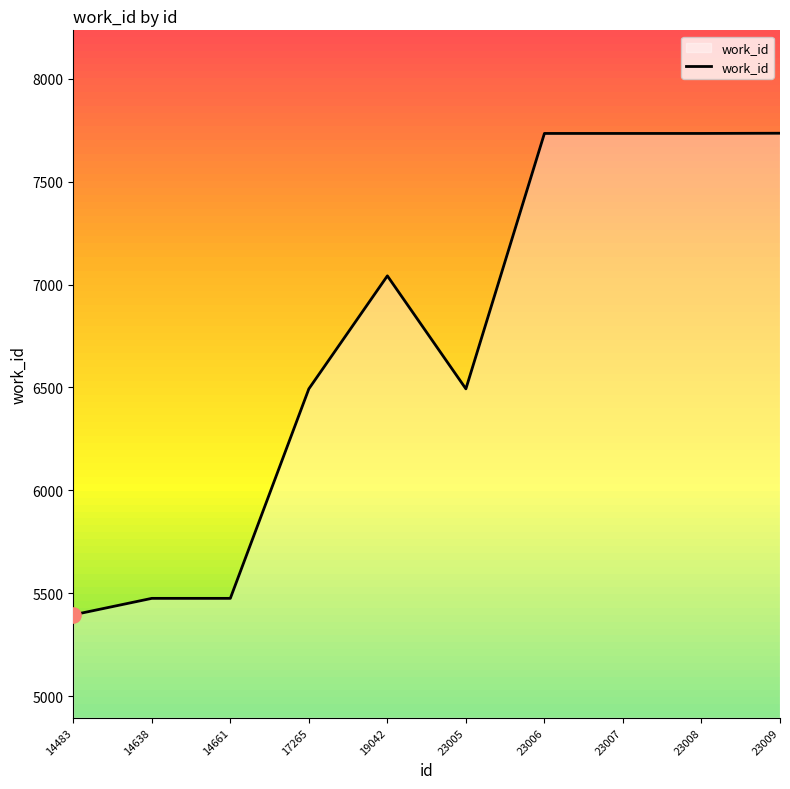

What is the change in value from 17265 to 23008?

+1241